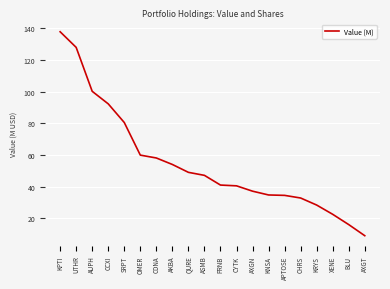

Which has a higher value, CYTK or KPTI?

KPTI